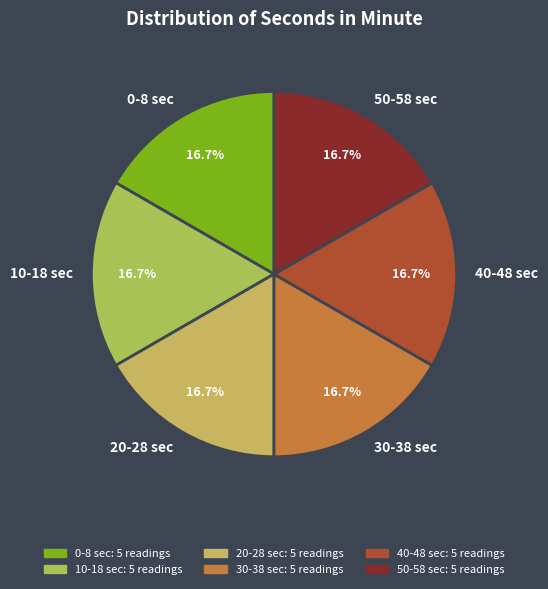

Is there any slice that represents more than half of the pie?

No